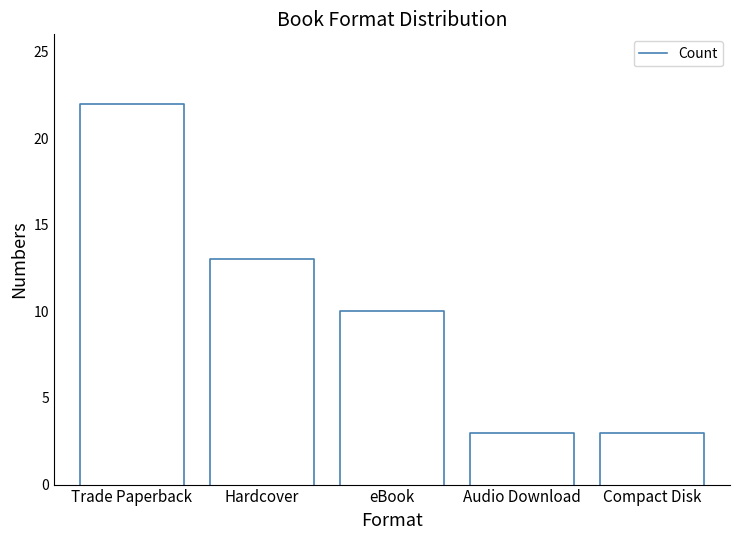

At which category does the chart reach its peak across all series?

Trade Paperback